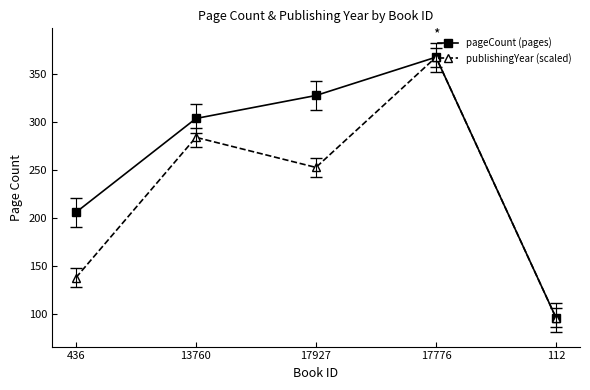

What is the value of the publishingYear (scaled) point at the 3rd from the left?

252.9